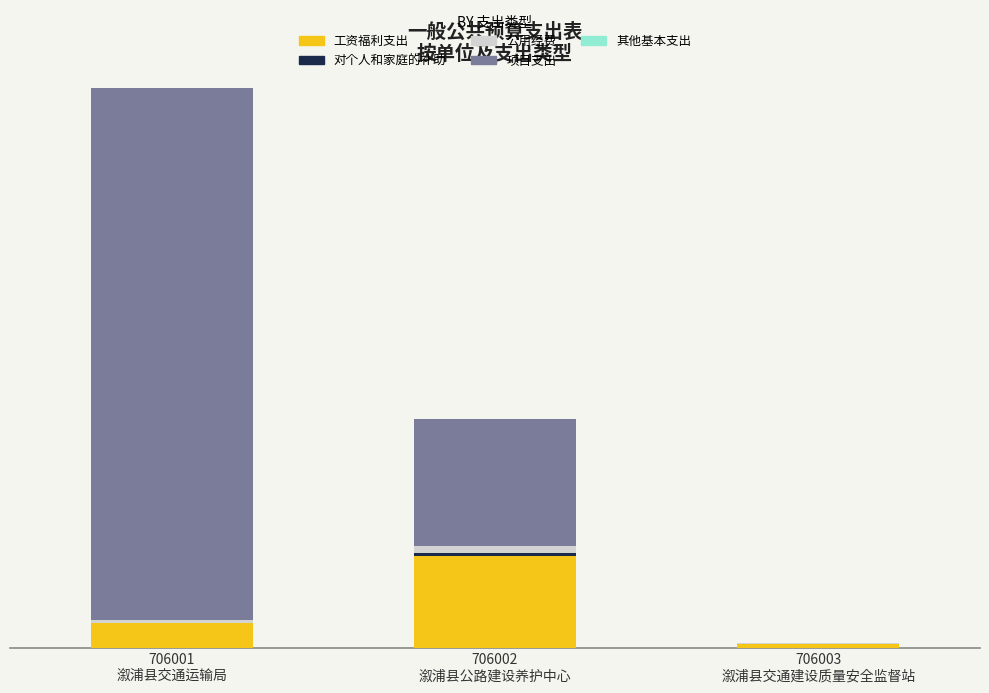

Are the bars horizontal?

No